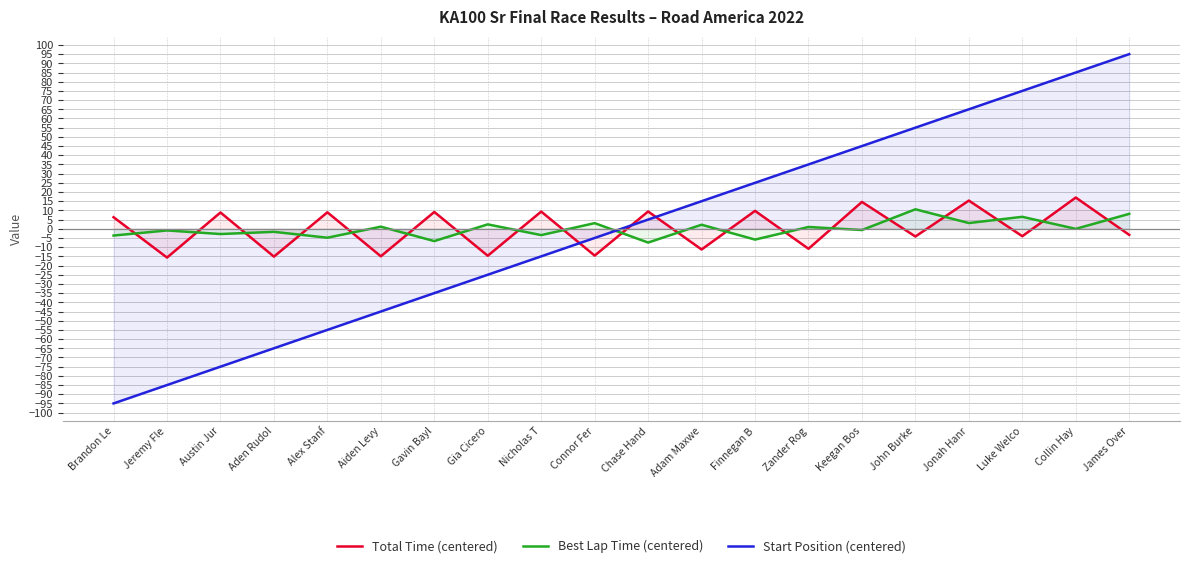

What is the spread (max minus min) of values at Finnegan B?

30.9